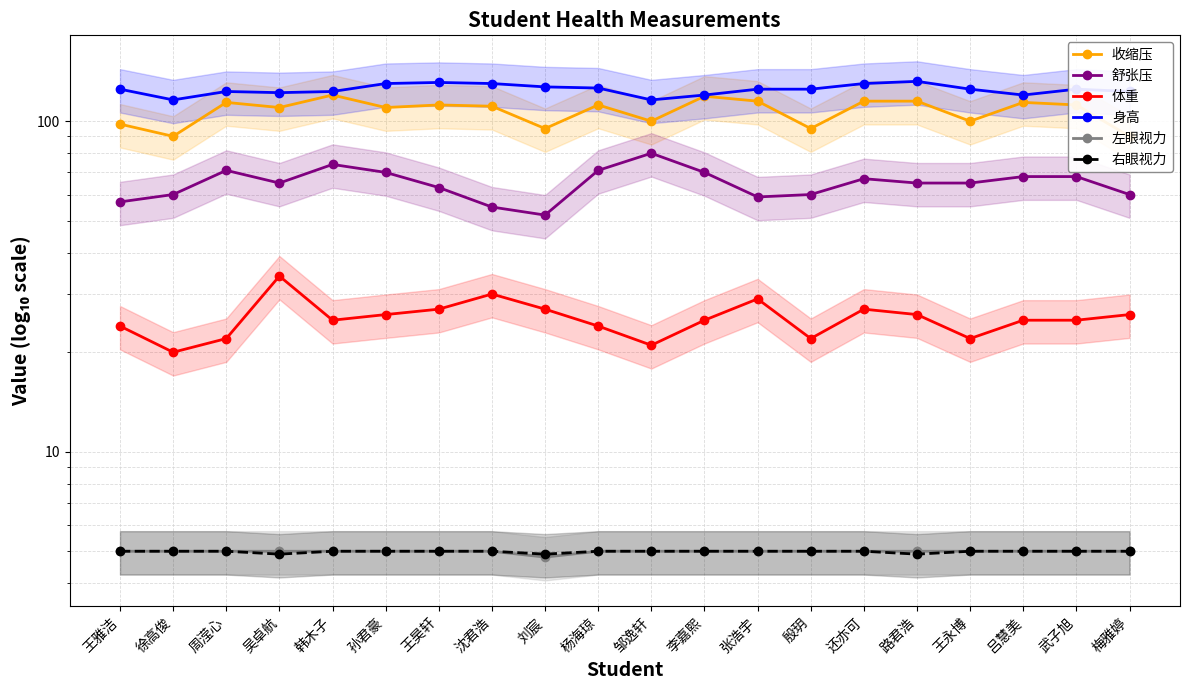

True or false: 左眼视力 and 右眼视力 cross at least once.

False